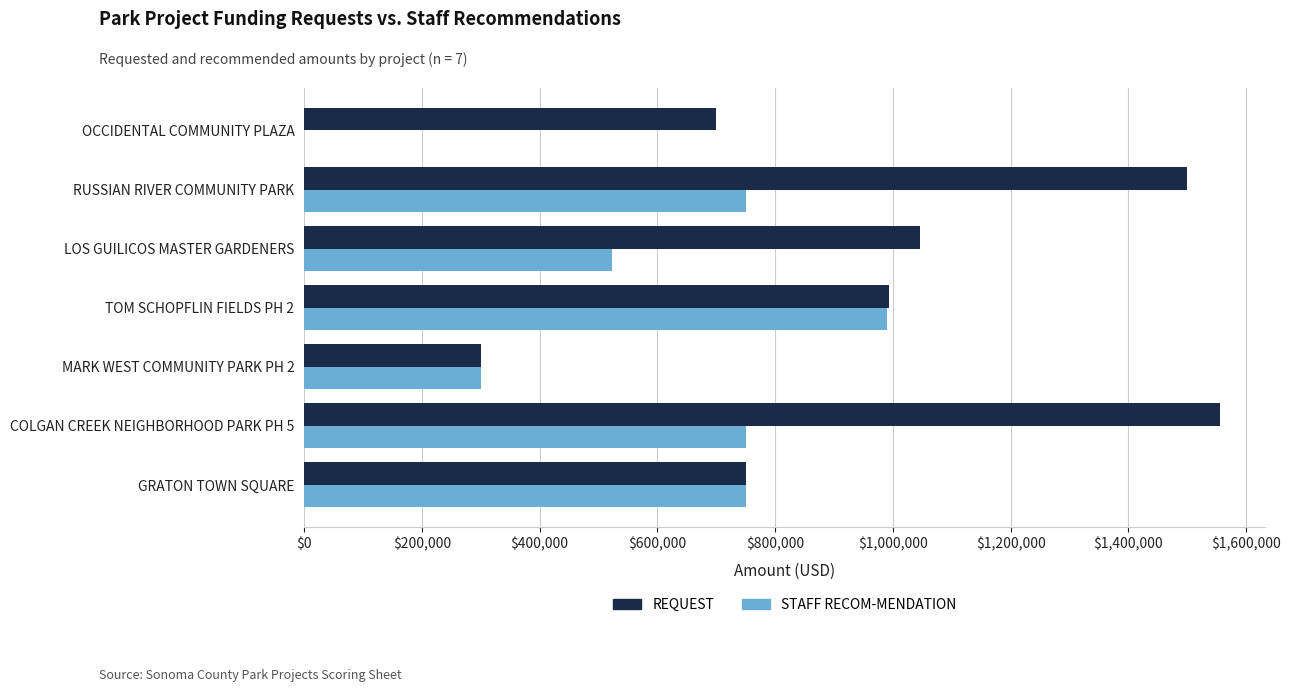

What is the average value of the STAFF RECOM-MENDATION series?

580435